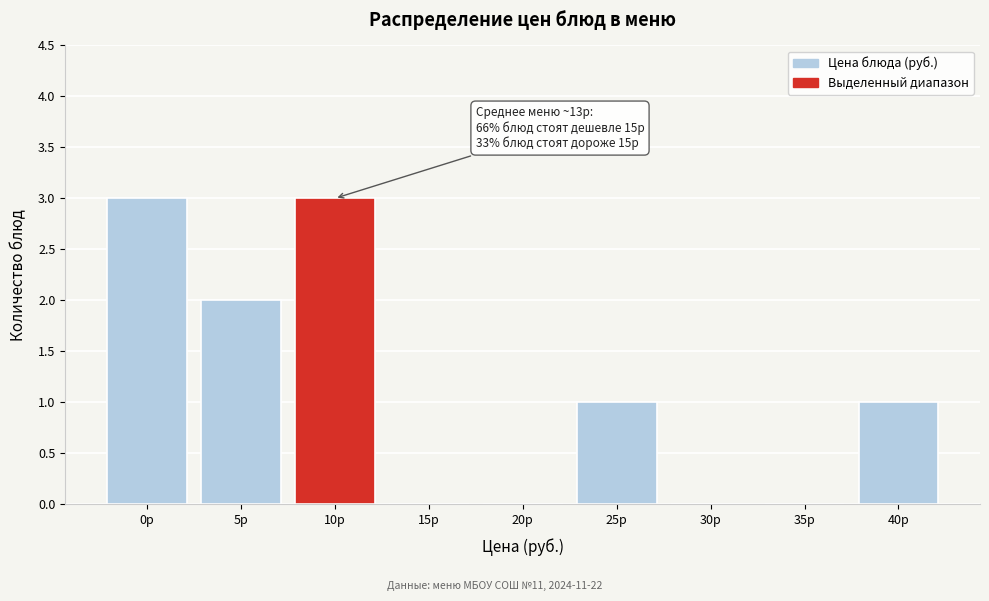

Reading left to right, transcribe all the data shown in this chart.

0р=3	5р=2	10р=3	15р=0	20р=0	25р=1	30р=0	35р=0	40р=1